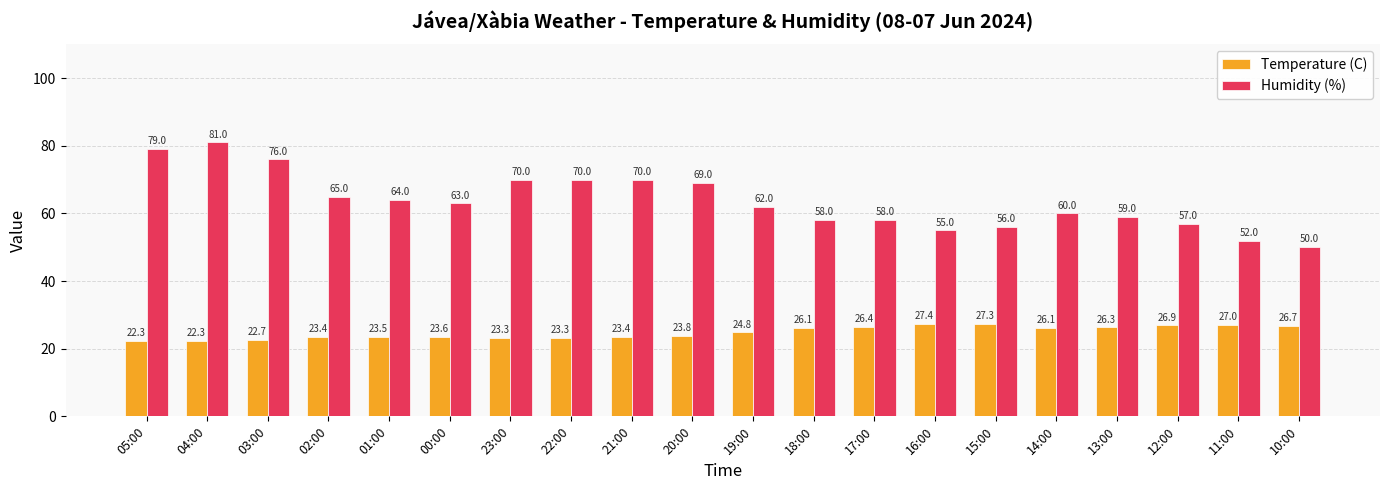

How many data points in Temperature (C) are above 24?

10